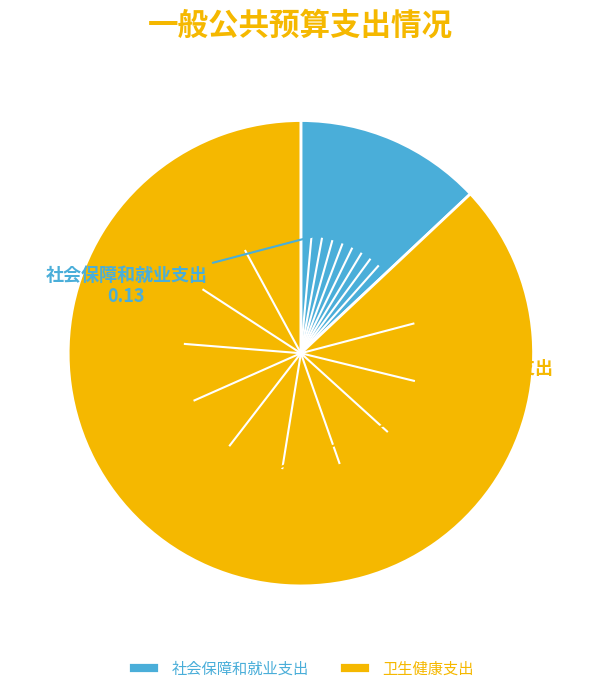

Is the sum of 社会保障和就业支出 and 卫生健康支出 greater than half?

Yes